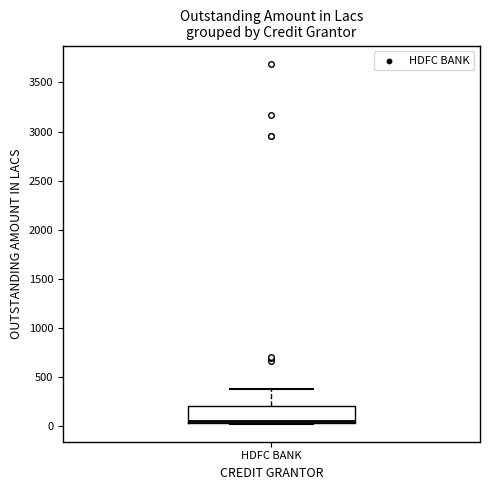

Read this box plot against the y-axis: the position of the median line, the range covered by the box, and the ends of both whiskers. The values are not printed on the chart, so give them approximately, as read against the axis.

median 50 (just above the box's lower edge), box 50 to 200, whiskers 50 to 400